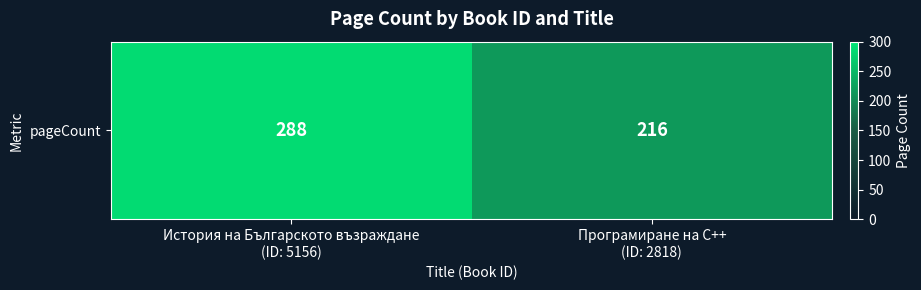

Which has a higher value, Програмиране на C++
(ID: 2818) or История на Българското възраждане
(ID: 5156)?

История на Българското възраждане
(ID: 5156)